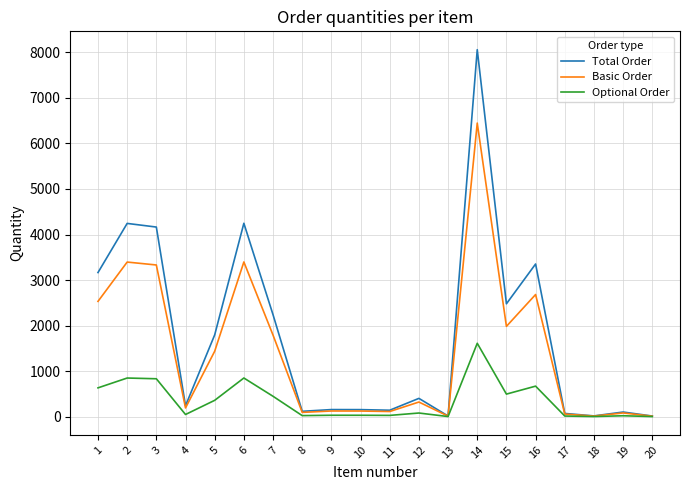

What is the maximum value for Basic Order?

6447.2